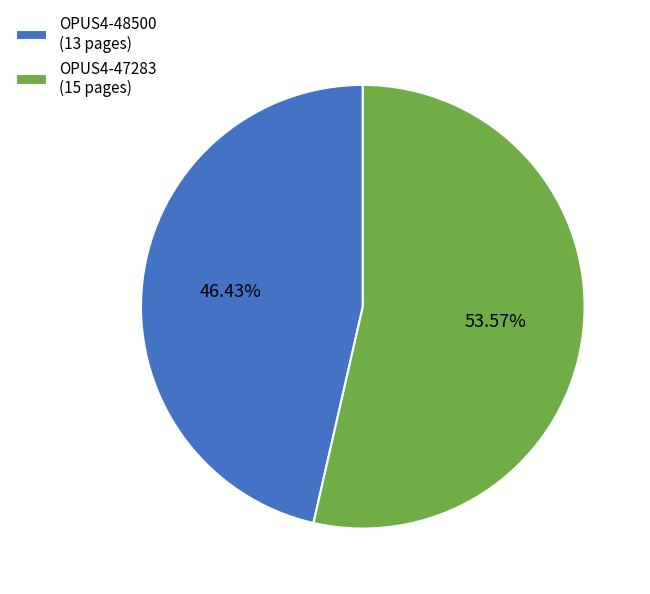

The OPUS4-47283 slice represents 54% of the pie. True or false?

True